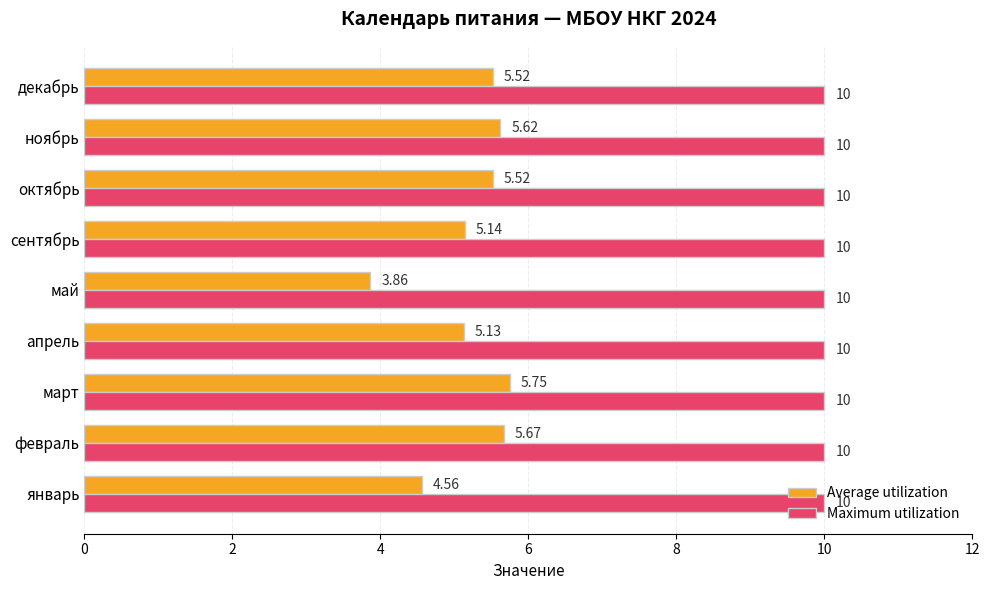

Which series has the largest range (max minus min)?

Average utilization